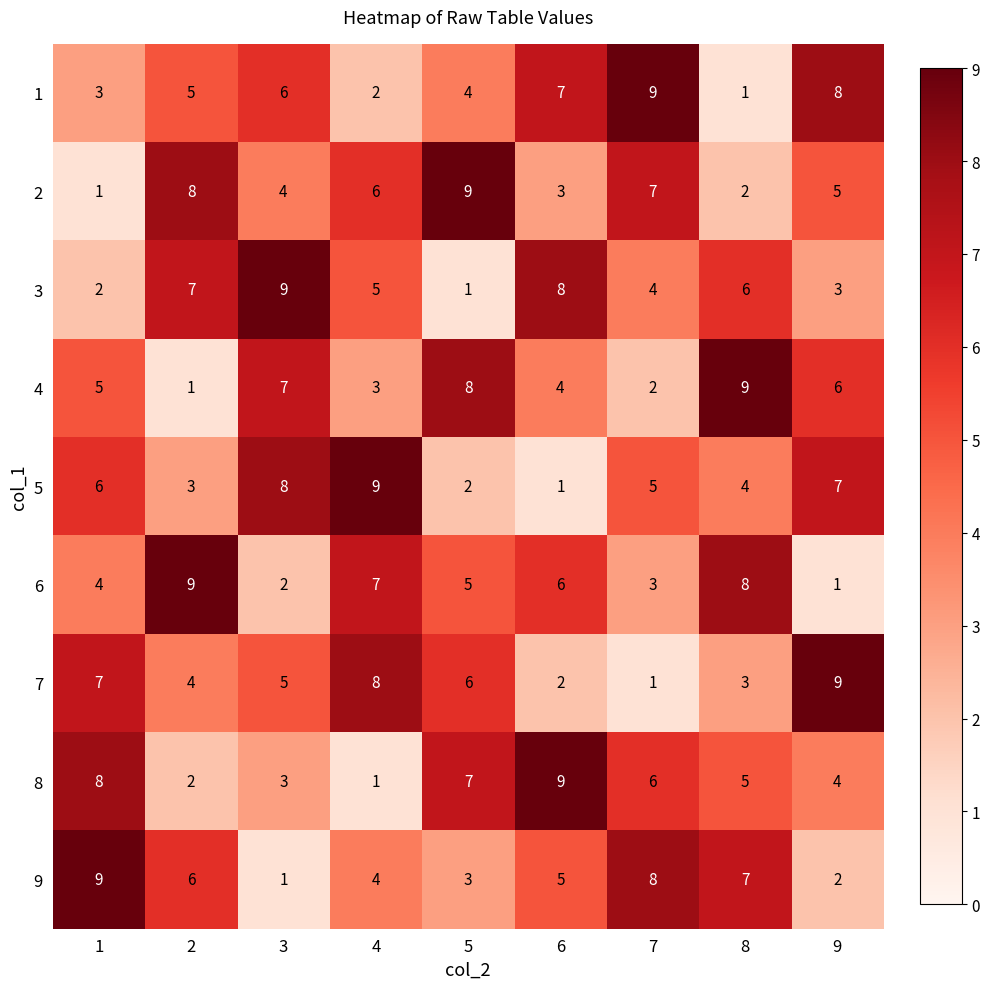

Is it true that 1 equals 7 at 6?

True